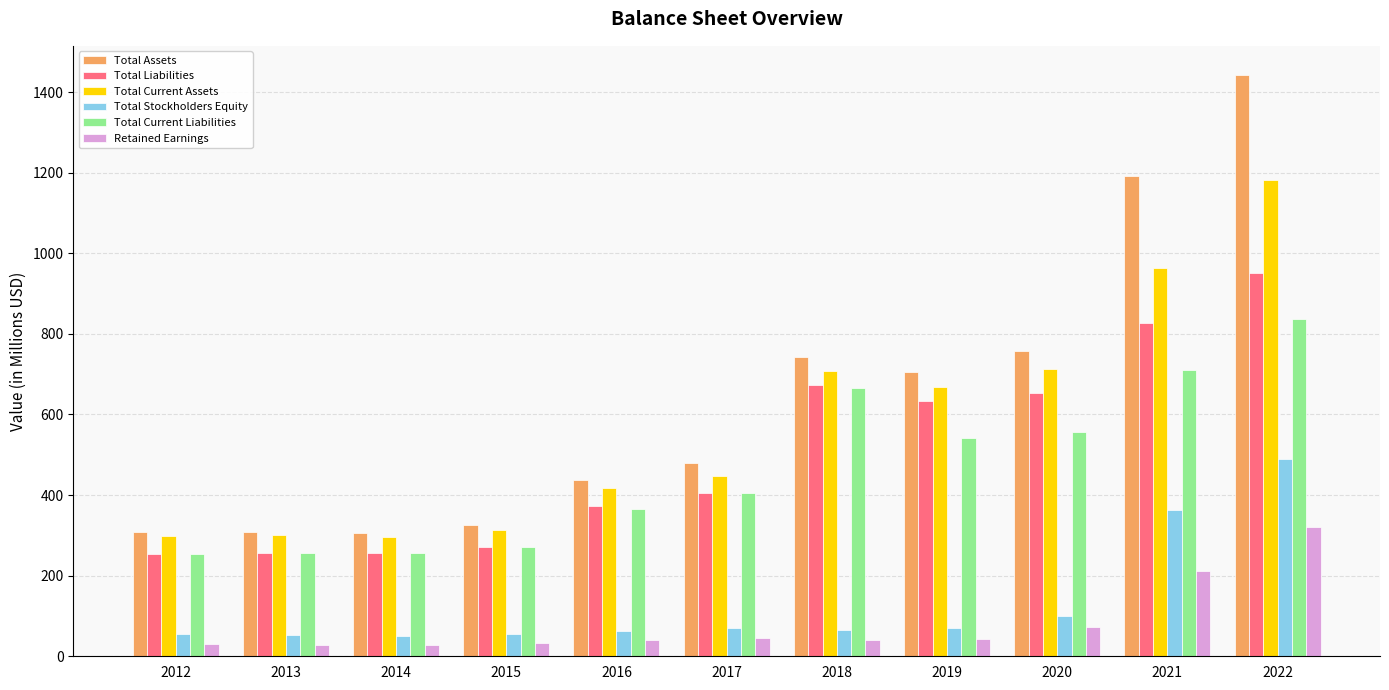

What are all the series names shown in the legend?

Total Assets, Total Liabilities, Total Current Assets, Total Stockholders Equity, Total Current Liabilities, Retained Earnings